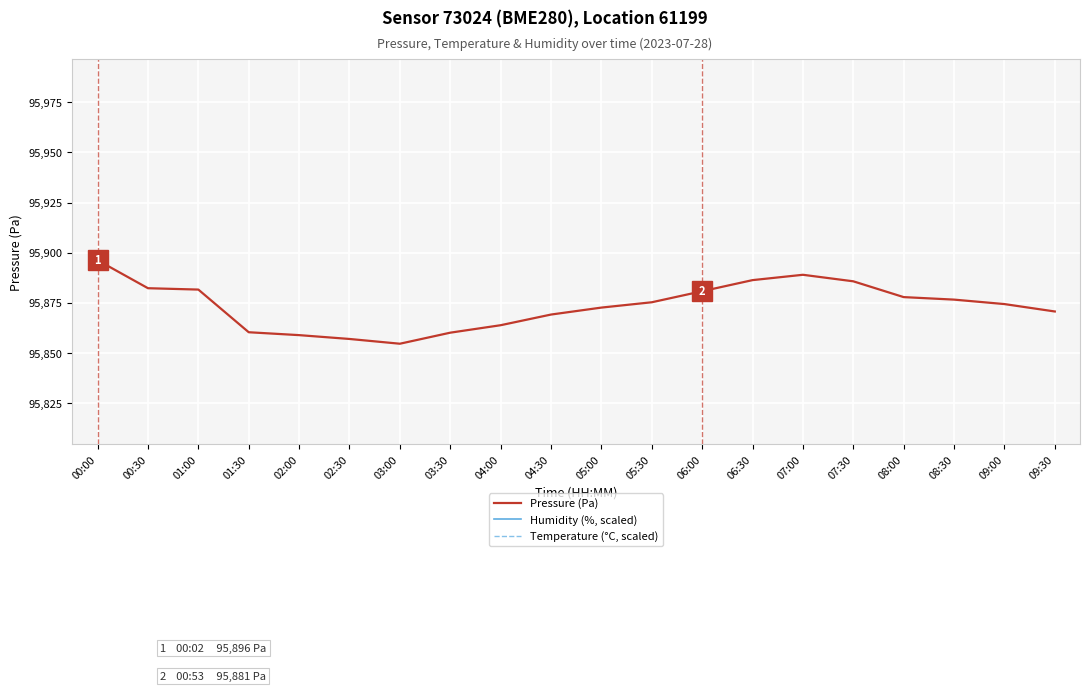

True or false: Temperature (°C, scaled) has more than 0 interior local peaks.

True